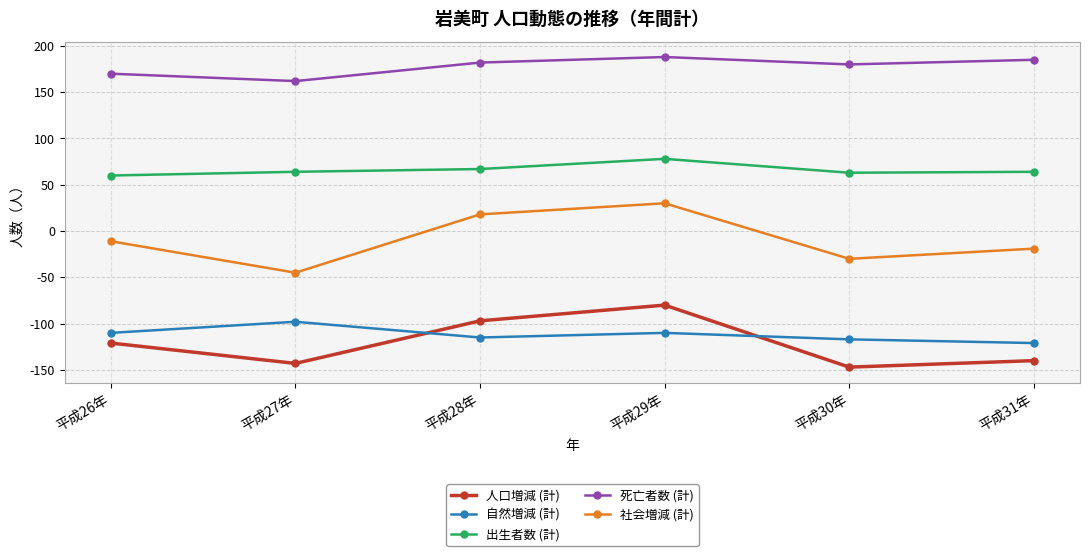

How many lines are shown in the chart?

5